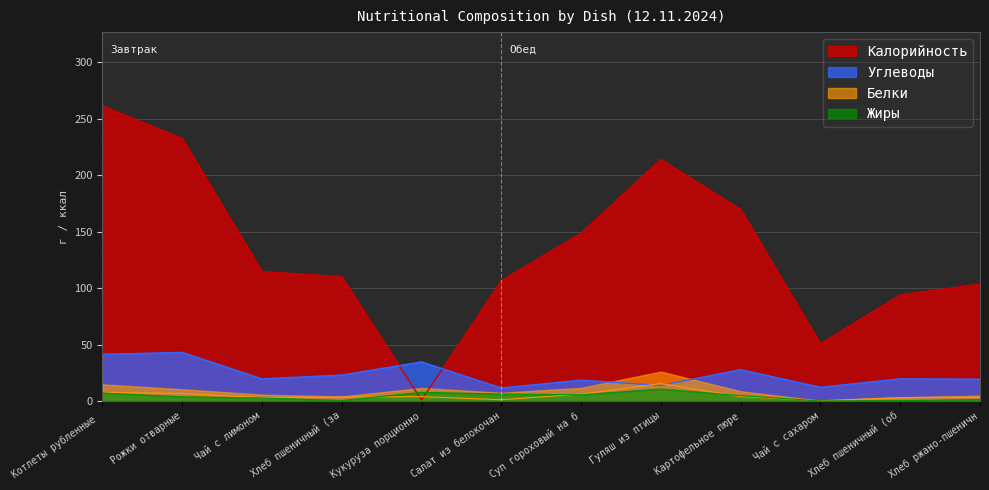

True or false: Углеводы has a value of 22.4 at Кукуруза порционно.

False